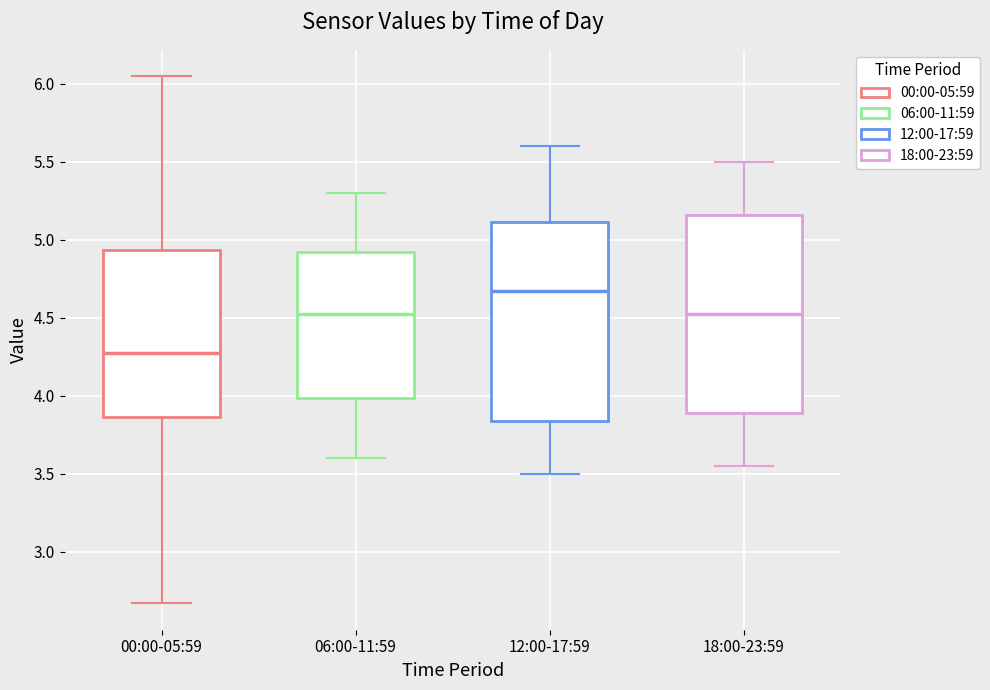

Reading left to right, transcribe this box plot: for each box, give where its median line is, the range the box spans, and where its two whiskers end, as read against the y-axis. The values are not printed on the chart, so give them approximately, as read against the axis.

00:00-05:59: median 4.30, box 3.85 to 4.95, whiskers 2.65 to 6.05
06:00-11:59: median 4.55, box 4.00 to 4.95, whiskers 3.60 to 5.30
12:00-17:59: median 4.70, box 3.85 to 5.10, whiskers 3.50 to 5.60
18:00-23:59: median 4.55, box 3.90 to 5.15, whiskers 3.55 to 5.50